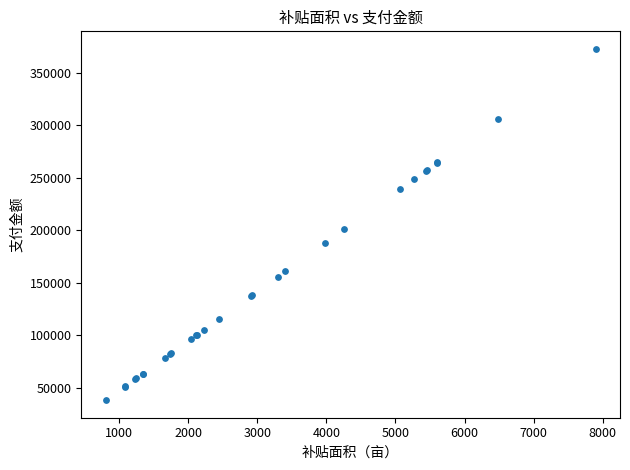

What Y value in the scatter plot is closest to 205424?

200831.3